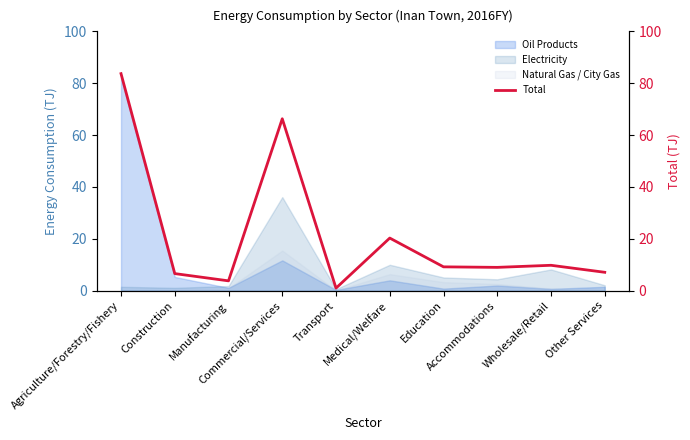

What is the change in value from Agriculture/Forestry/Fishery to Other Services?

-76.6